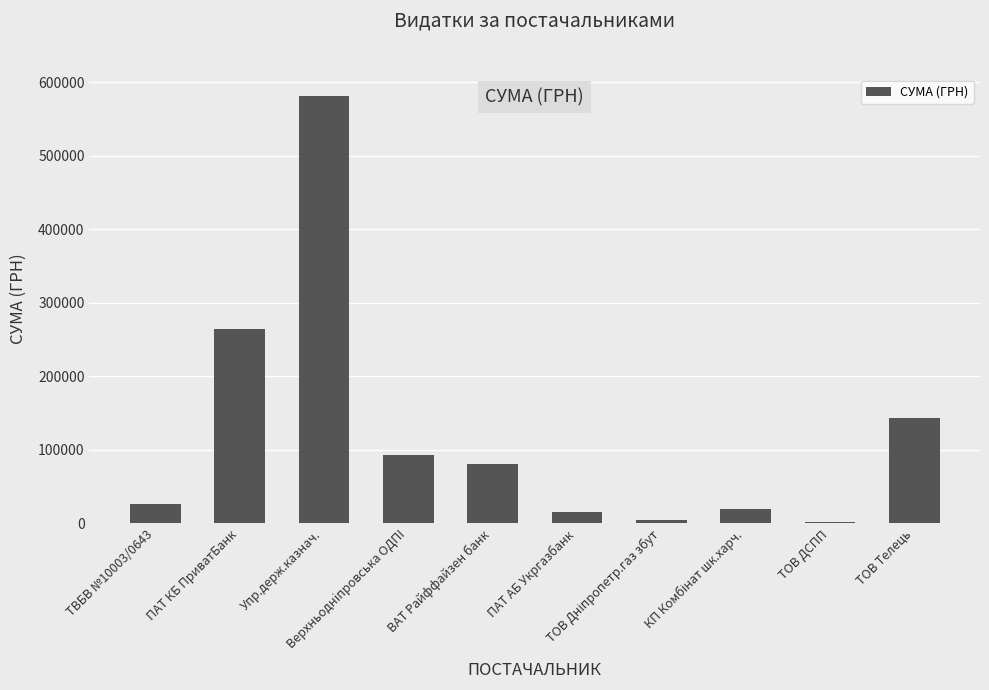

Which label corresponds to the largest value in the chart?

Упр.держ.казнач.